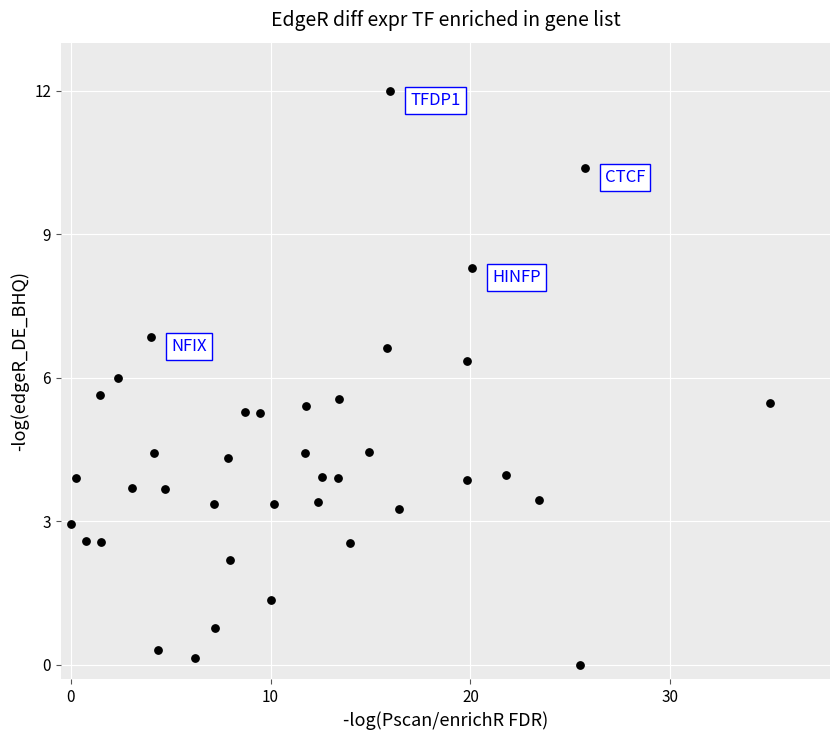

What is the range of X values (max minus min)?

35.0